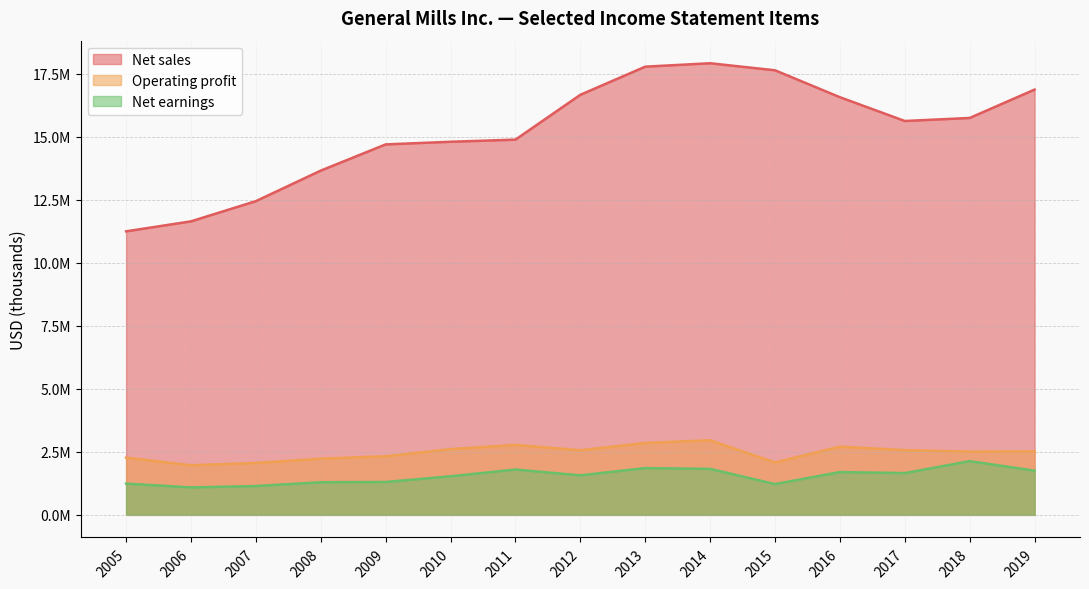

The Operating profit series shows 1422713 at 2010. True or false?

False